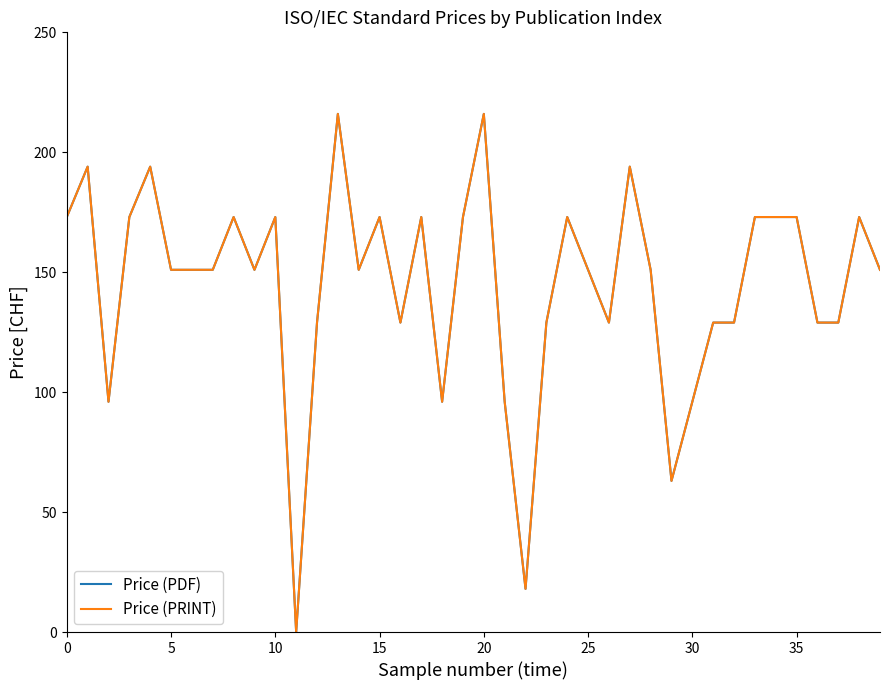

Which category has the lowest value in the Price (PRINT) series?

11